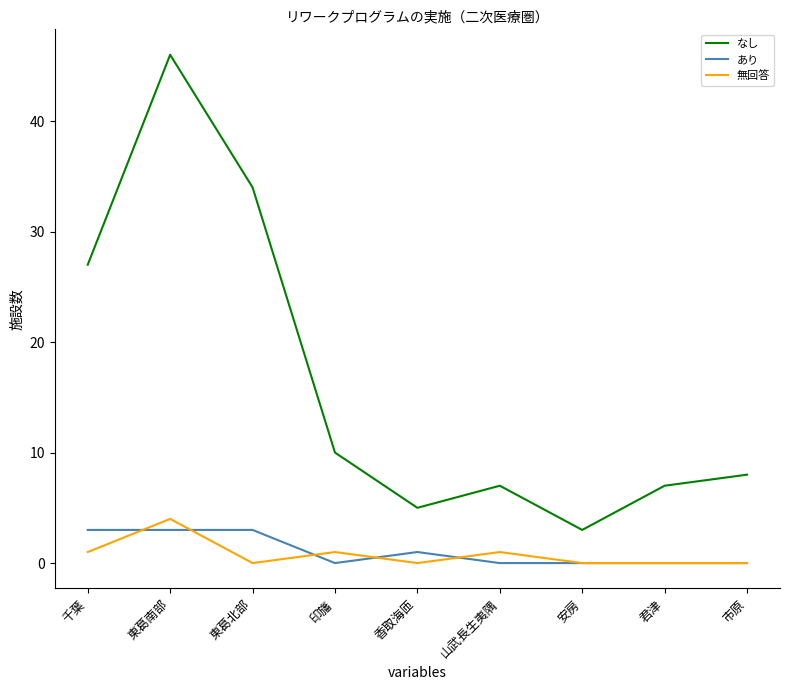

At which label is あり closest to 1?

香取海匝